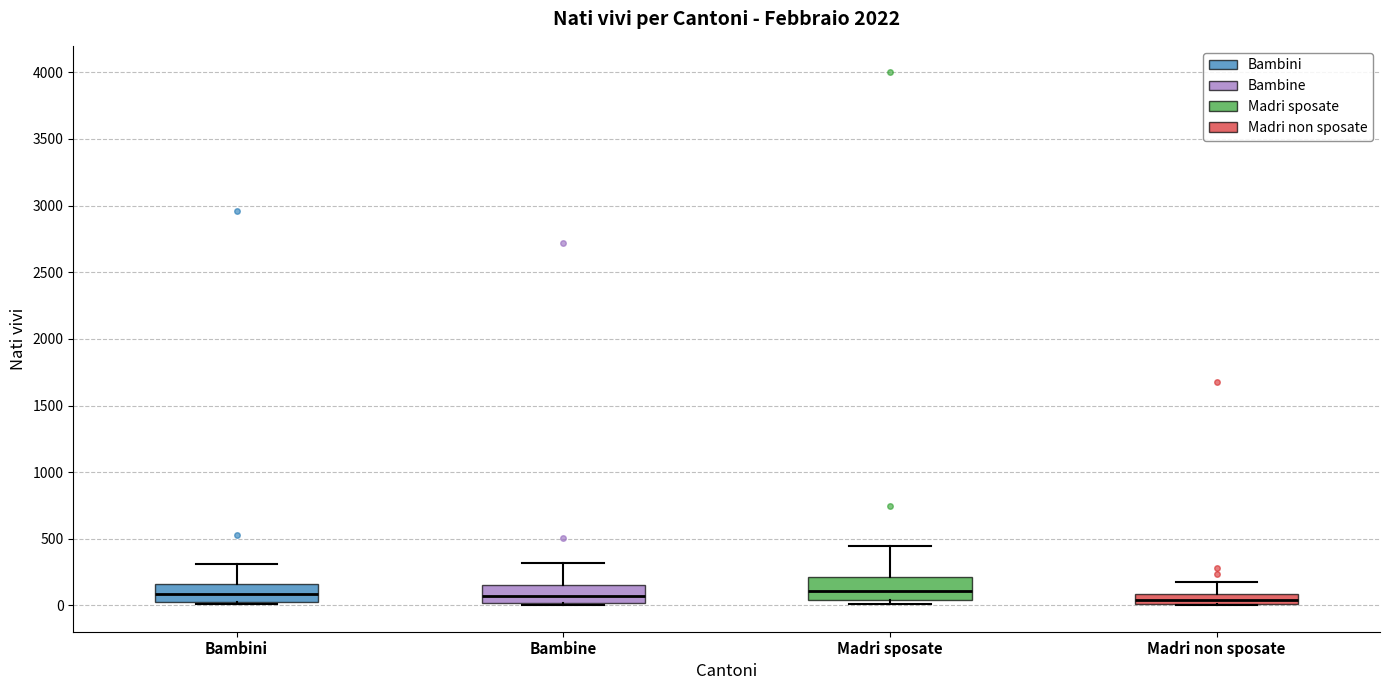

Reading left to right, transcribe this box plot: for each box, give where its median line is, the range the box spans, and where its two whiskers end, as read against the y-axis. The values are not printed on the chart, so give them approximately, as read against the axis.

Bambini: median 100, box 50 to 150, whiskers 0 to 300
Bambine: median 50, box 0 to 150, whiskers 0 to 300
Madri sposate: median 100, box 50 to 200, whiskers 0 to 450
Madri non sposate: median 50, box 0 to 100, whiskers 0 to 200